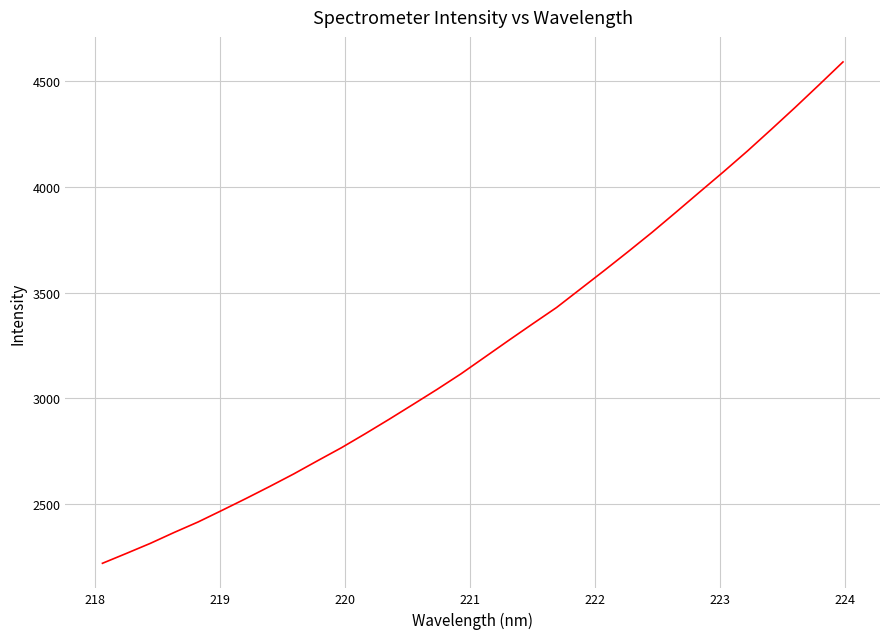

What is the difference between the maximum and minimum values?

2374.0